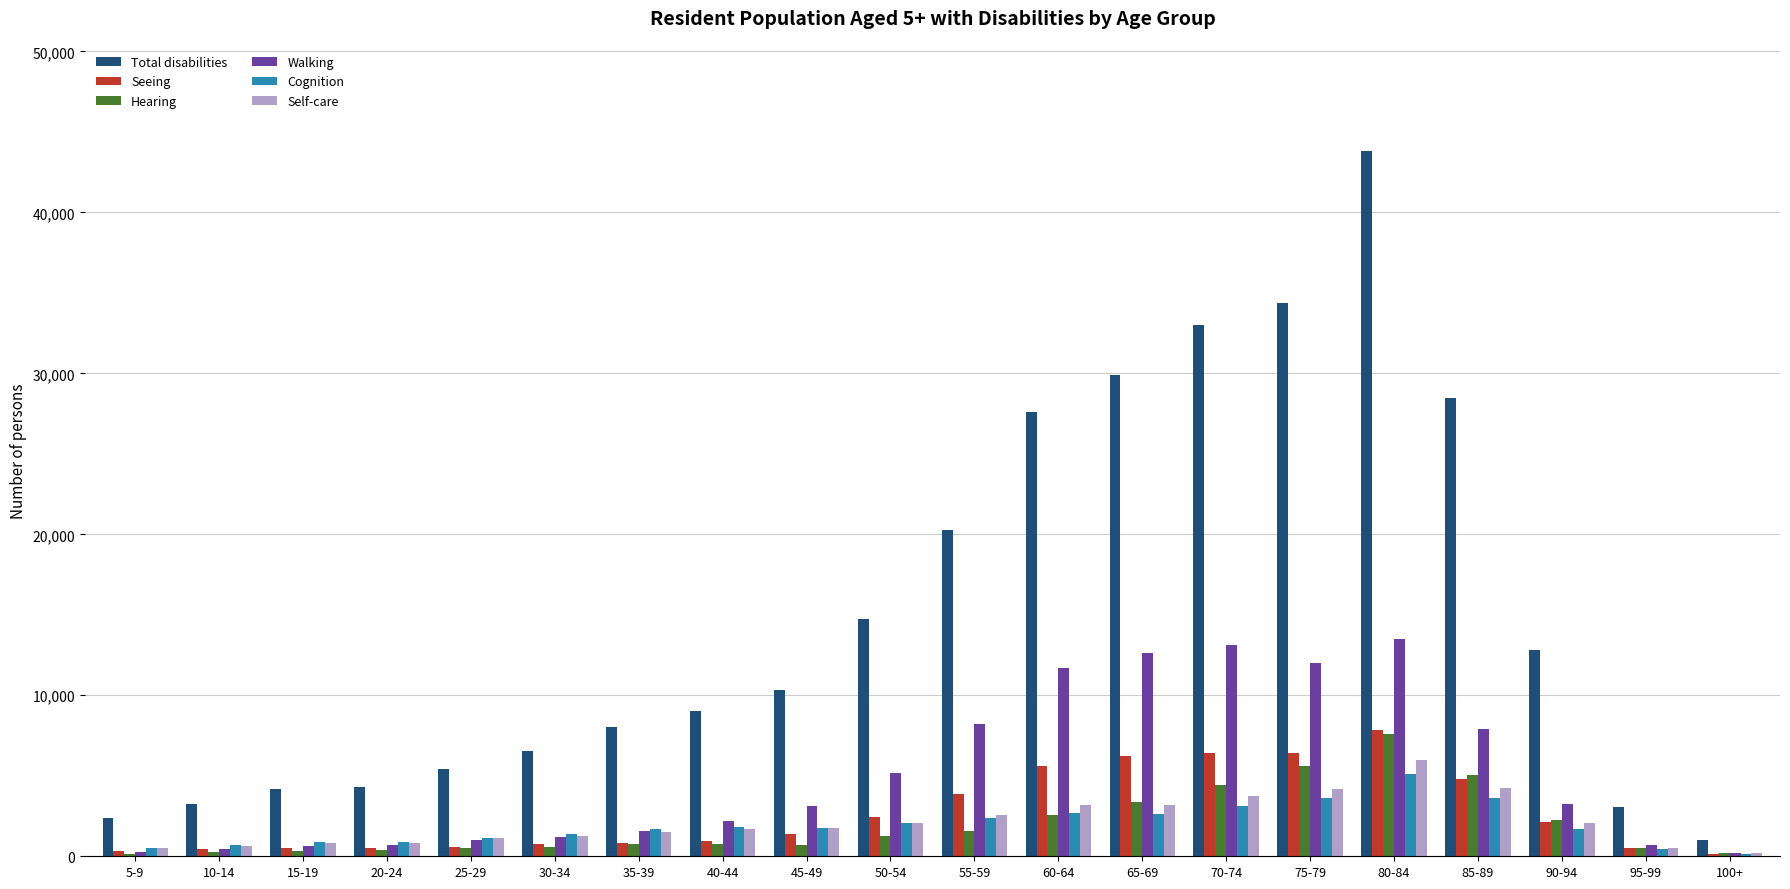

Where is Seeing nearest to the value 3993?

55-59